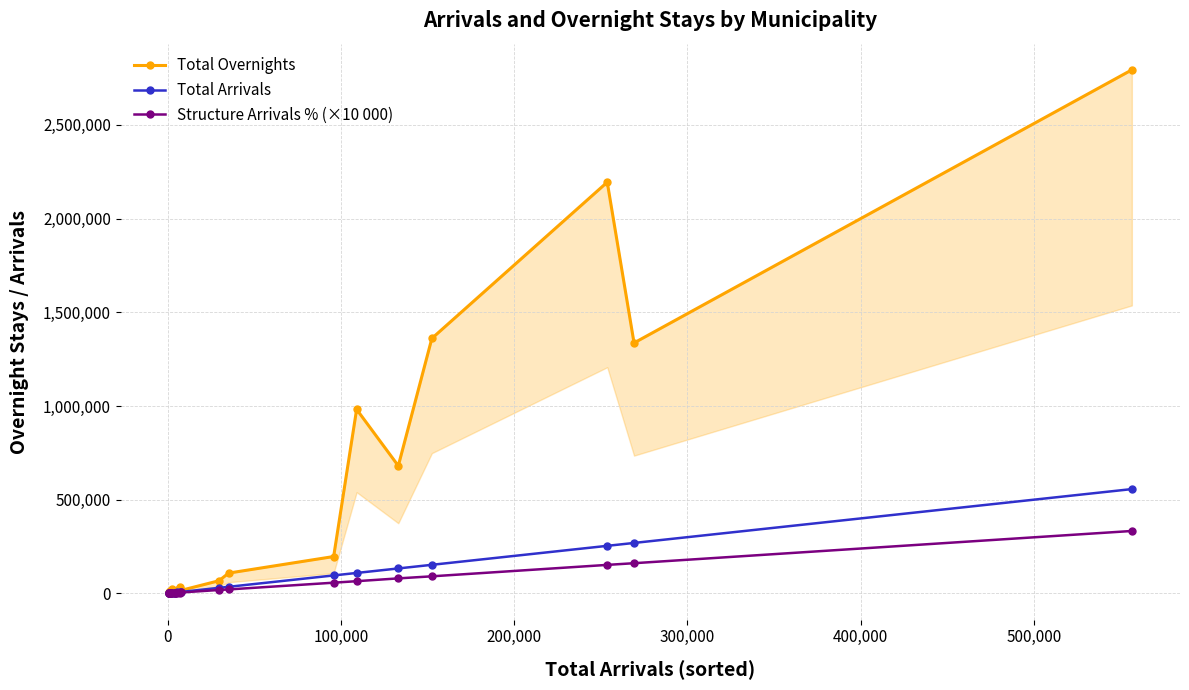

Reading left to right, what are all the values shown in this chart?

Total Overnights: 2565	2225	9006	11926	4344	25131	5838	14867	19553	33197	16524	67393	108174	196612	981996	680728	1360641	2194564	1336644	2794133
Total Arrivals: 523	537	606	1023	1892	2242	3845	4343	5157	7243	7826	29508	35069	95723	108981	133042	152415	253674	269143	556547
Structure Arrivals % (×10 000): 0	0	0	1000	1000	1000	2000	3000	3000	4000	5000	18000	21000	57000	65000	80000	91000	152000	161000	333000